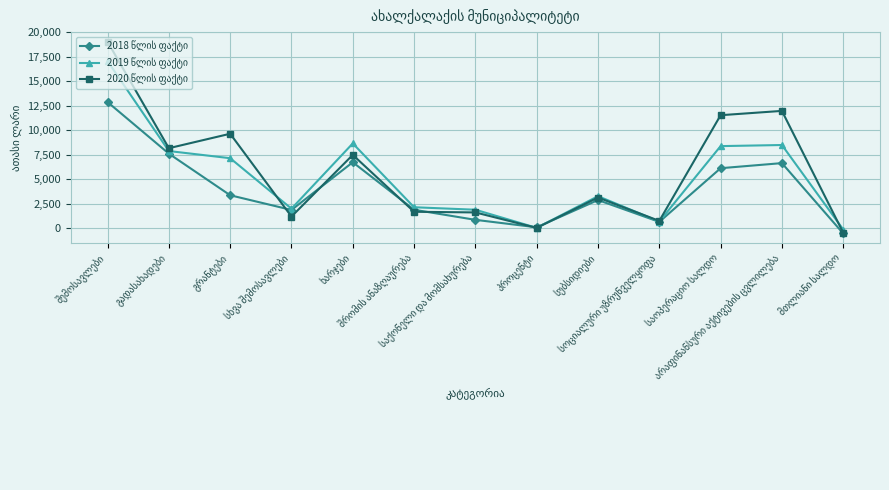

What is the maximum value shown in the chart?

19047.4